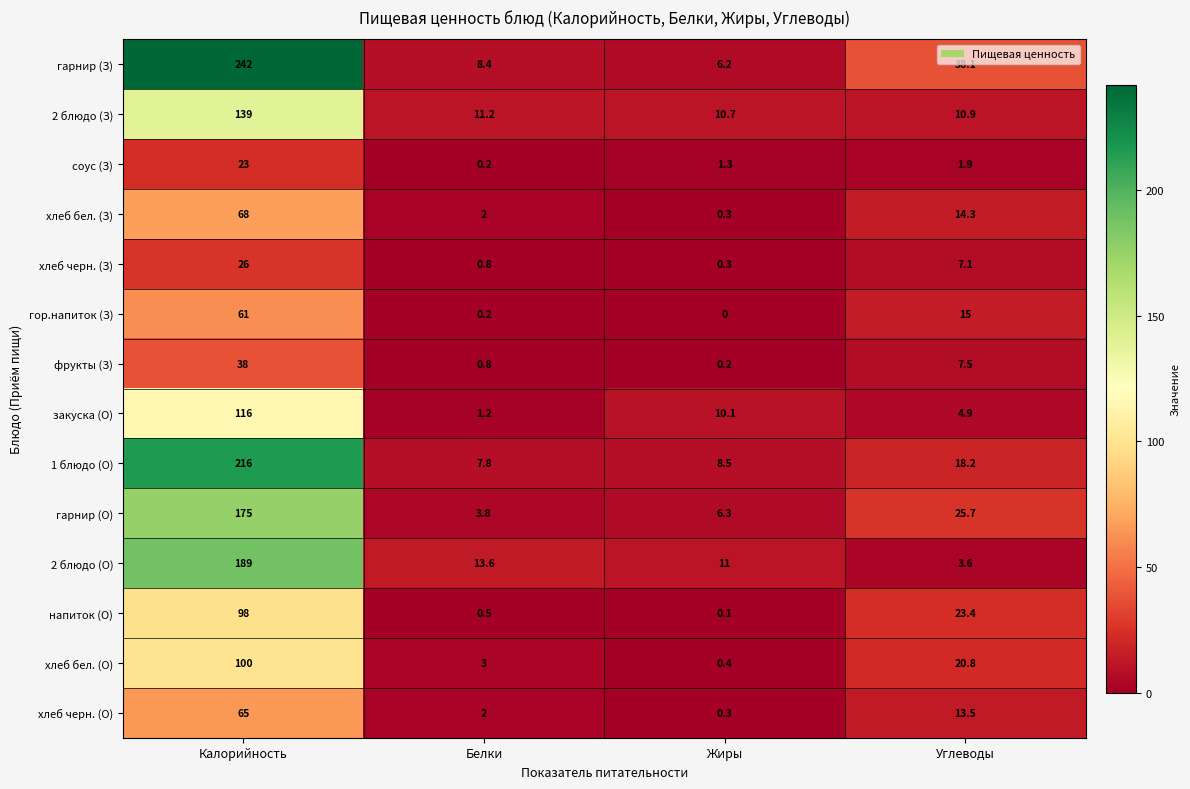

Which series has the widest spread of values?

гарнир (З)